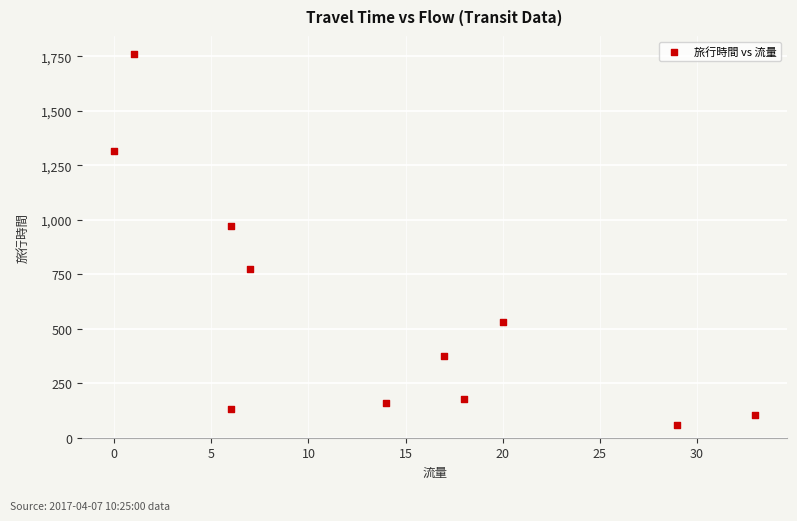

What Y value in the scatter plot is closest to 909?

970